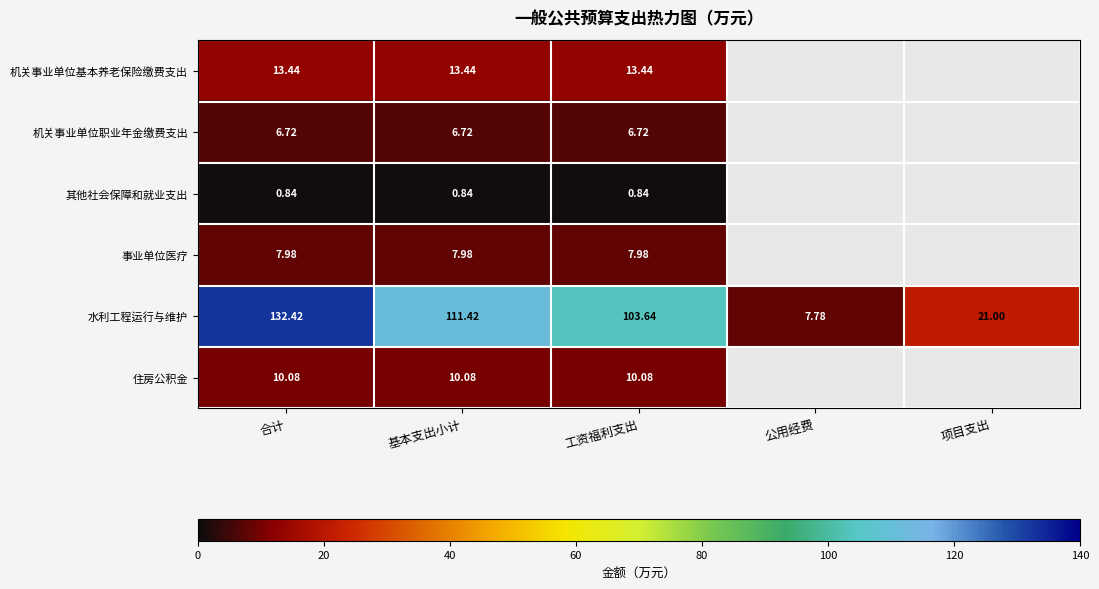

What is the spread (max minus min) of values at 基本支出小计?

110.6